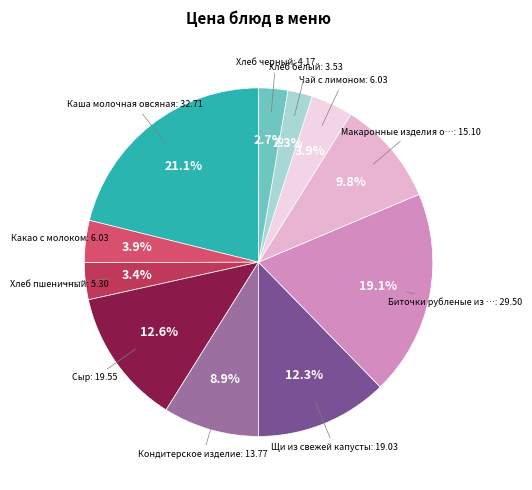

How many slices are in this pie chart?

11